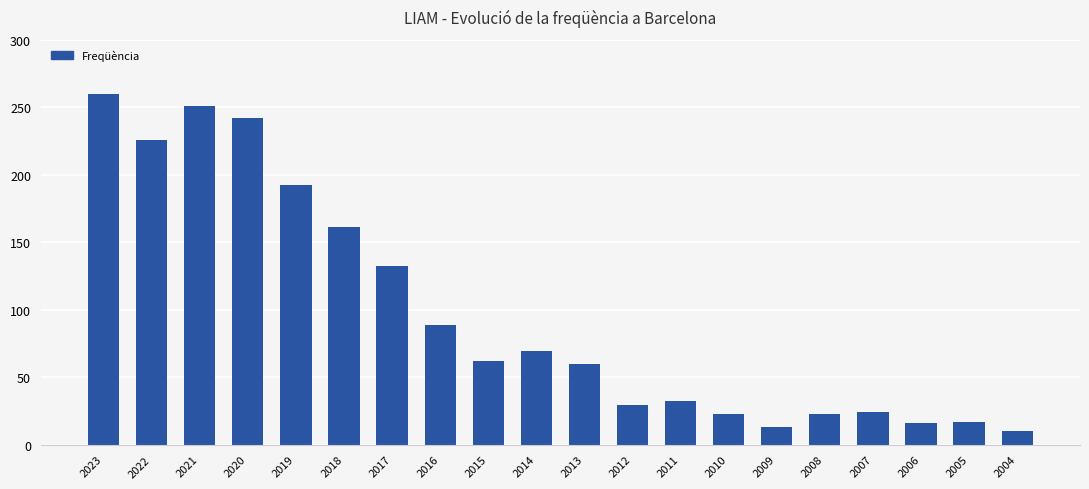

Which has a higher value, 2014 or 2008?

2014